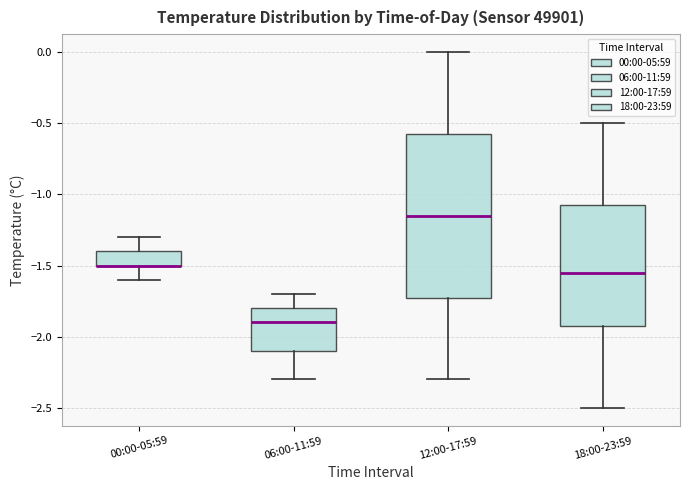

Where does the lower whisker of the box for 12:00-17:59 end on the y-axis? The values are not printed on the chart, so give them approximately, as read against the axis.

-2.30